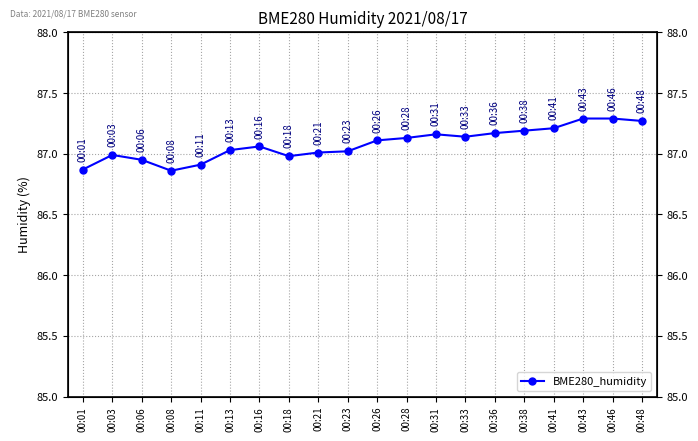

How many points are lower than both their immediate neighbors (excluding endpoints)?

3